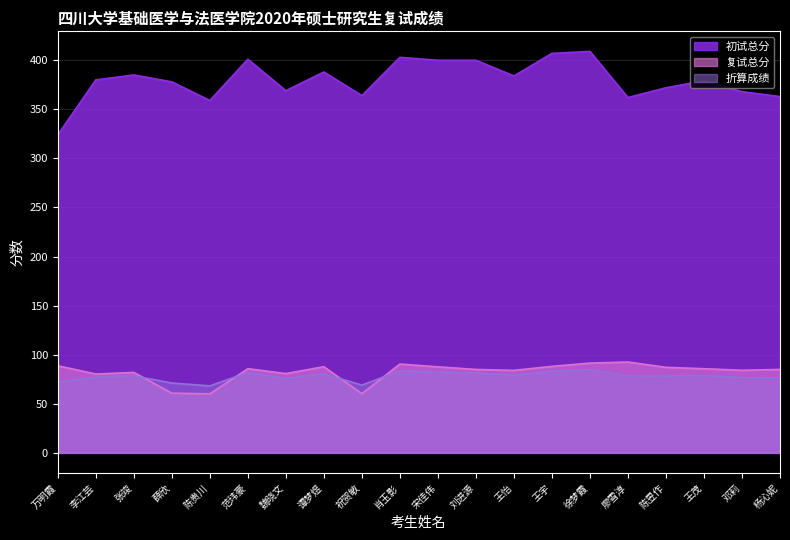

What is the average value of the 折算成绩 series?

77.9